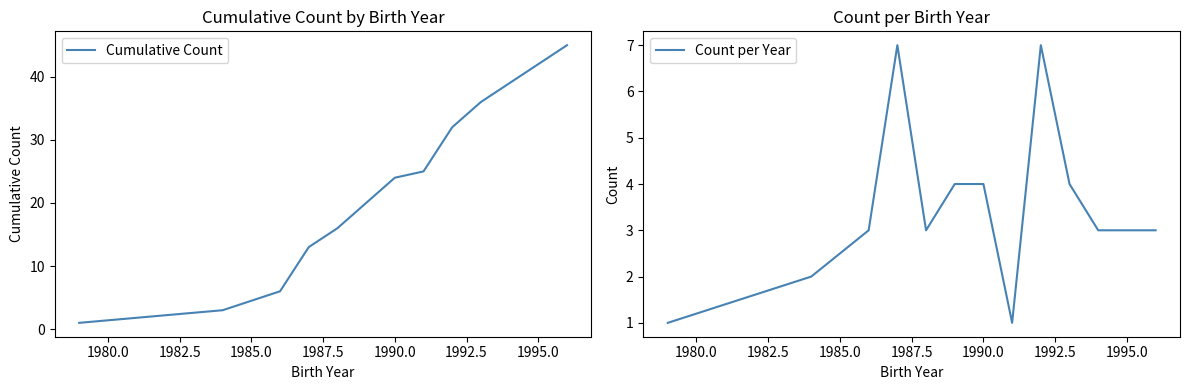

How many values in the Cumulative Count series are below 24?

6